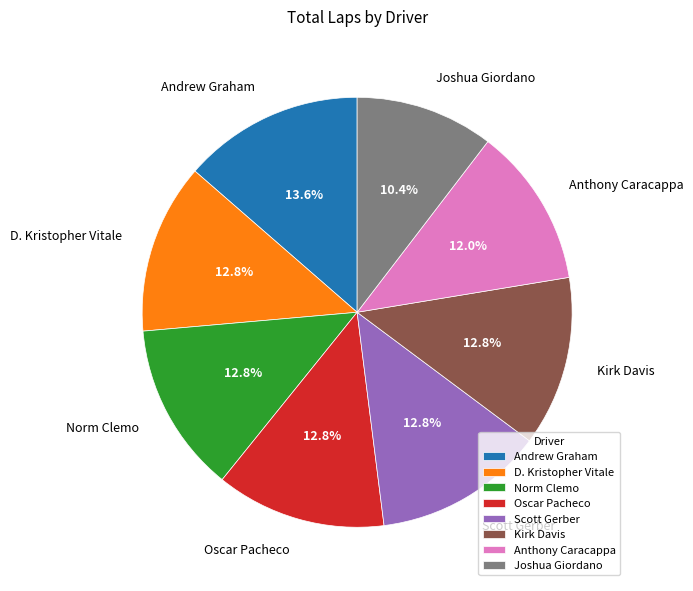

To the nearest percent, what percentage of the pie is Andrew Graham?

14%